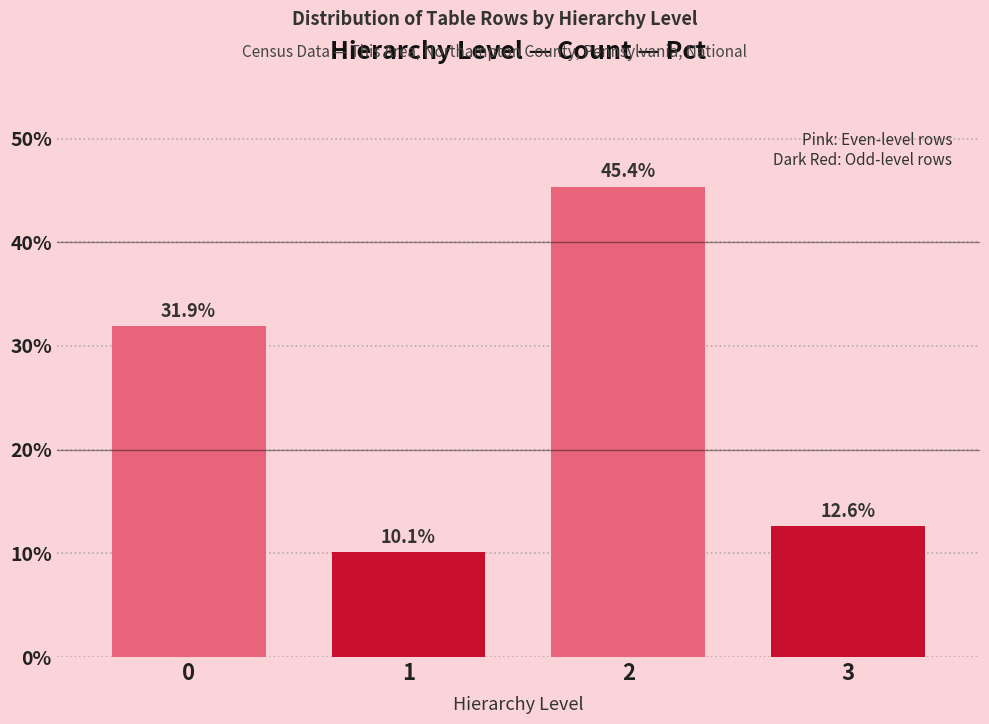

Reading right to left, extract all data points from this chart.

3=12.6	2=45.4	1=10.1	0=31.9